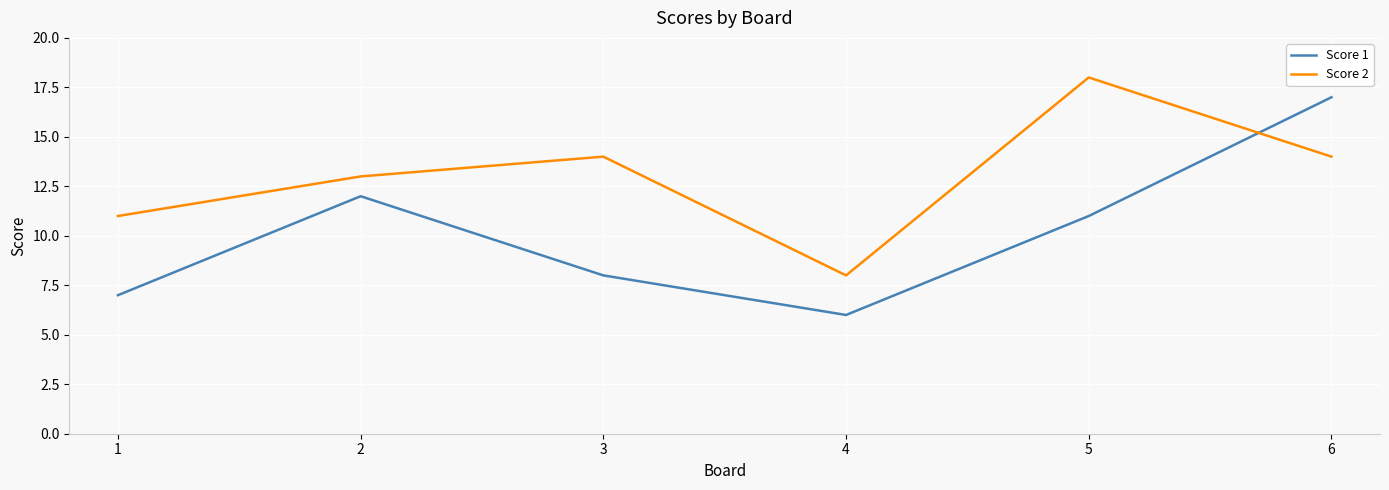

What is the total value across all series at 6?

31